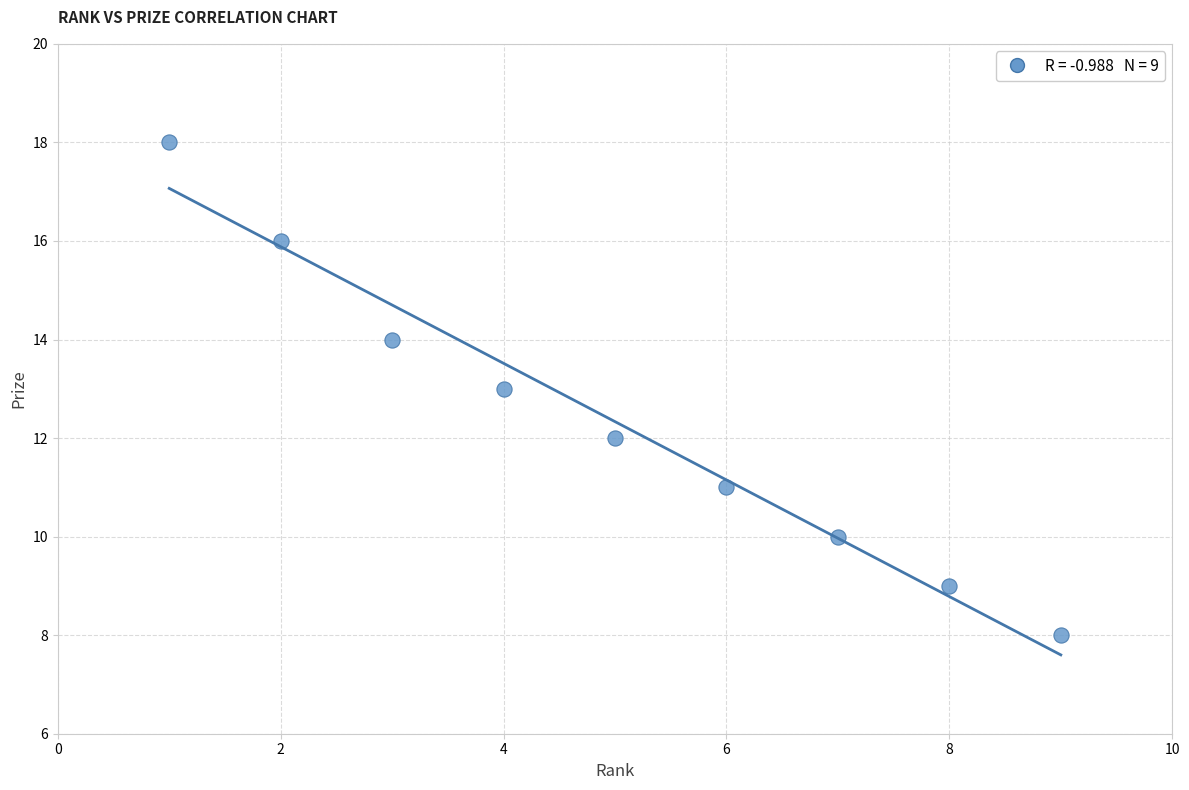

What is the range of X values (max minus min)?

8